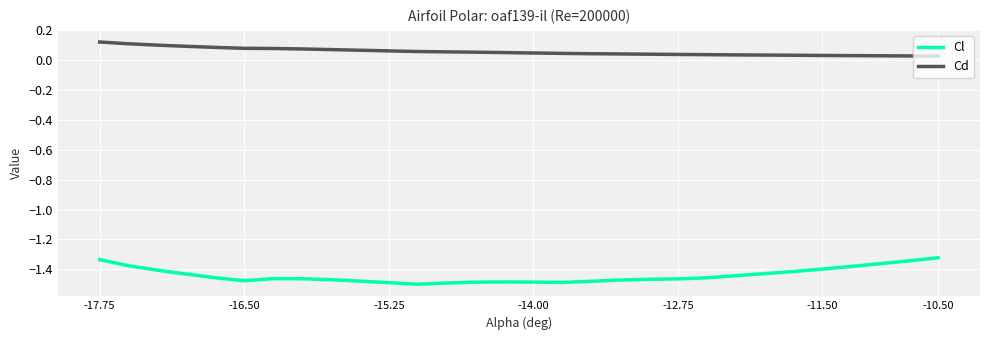

Which series has the largest range (max minus min)?

Cl